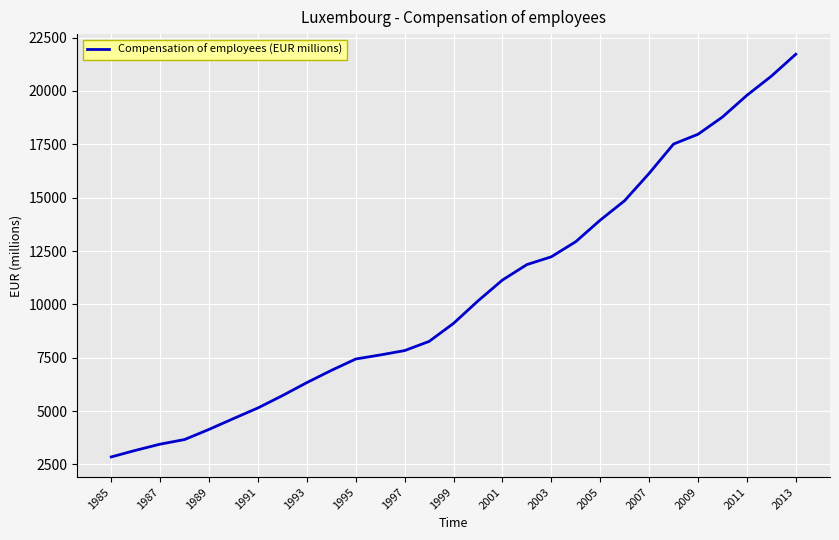

What is the minimum value shown in the chart?

2851.6